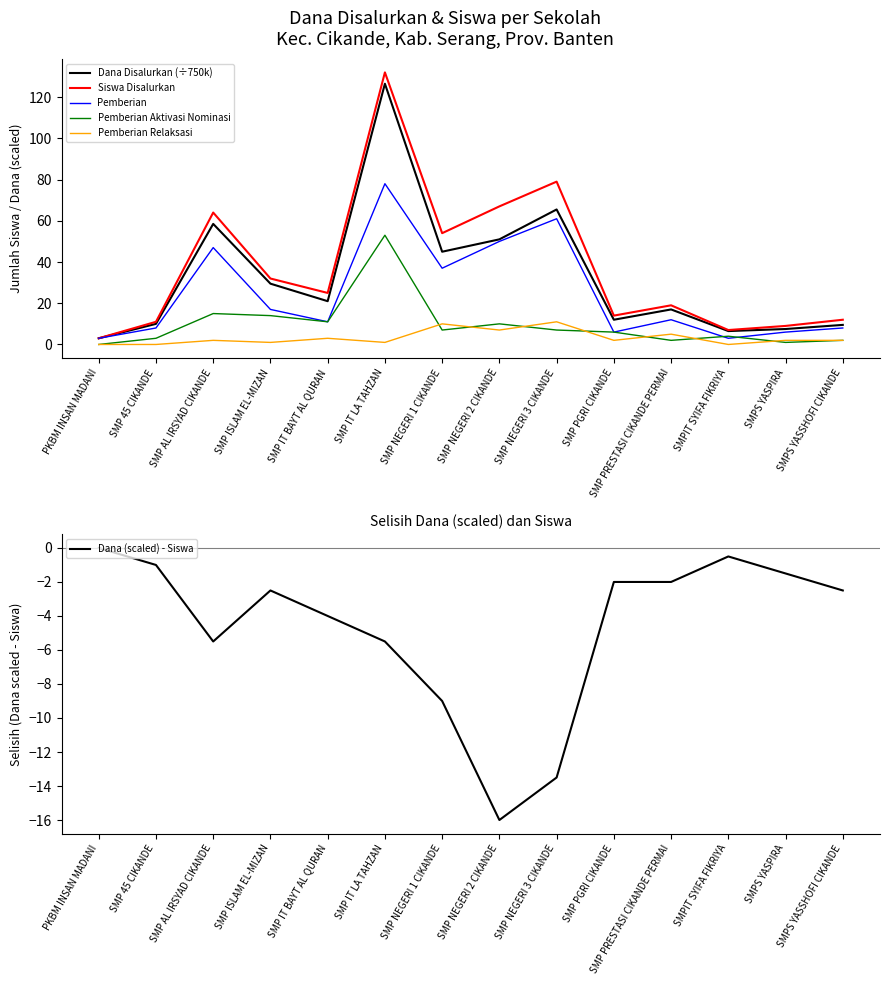

True or false: Pemberian Relaksasi has more than 1 points higher than both neighbors.

True